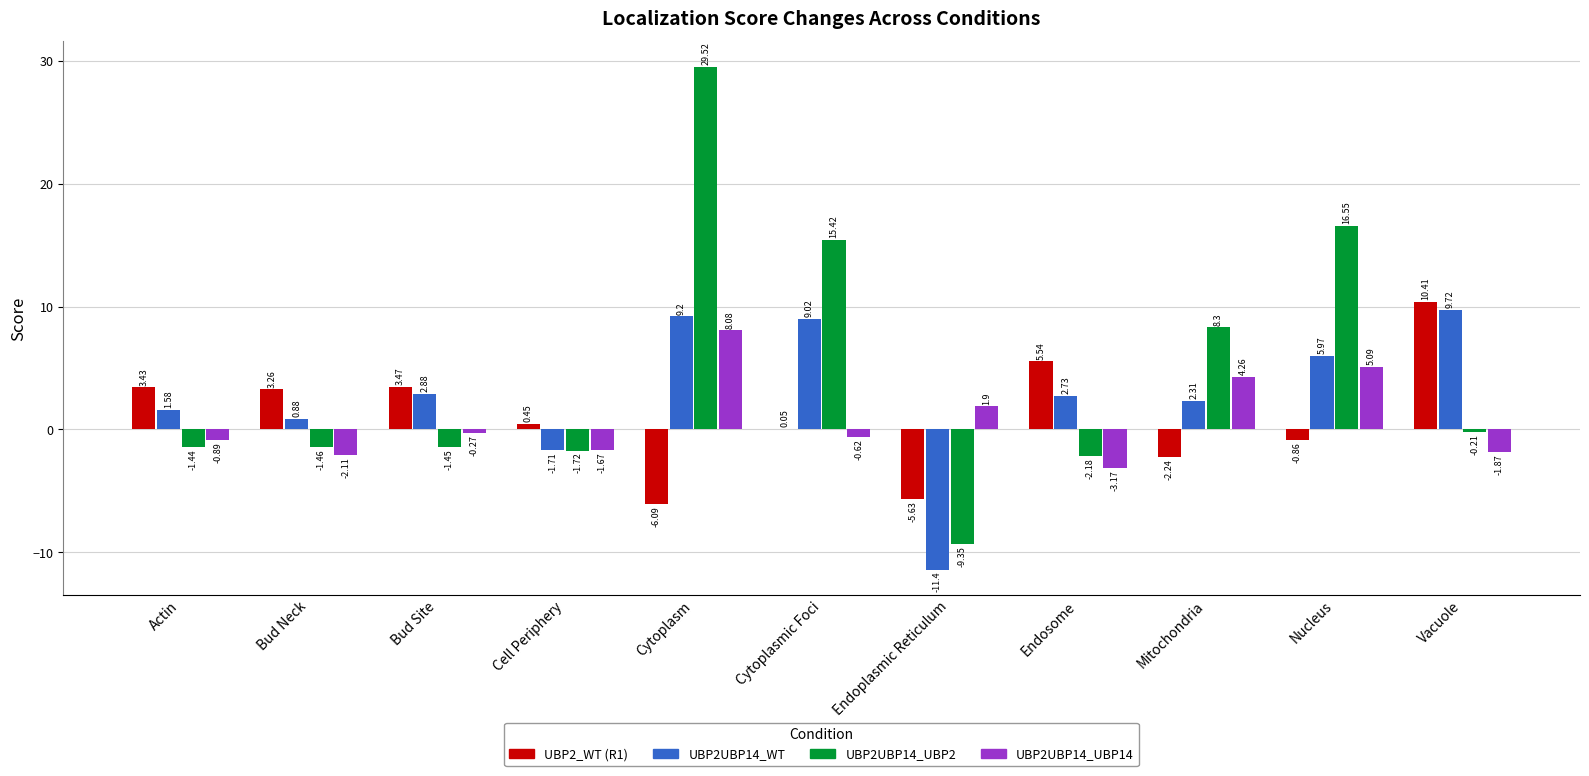

Which category has the highest value across all series?

Cytoplasm